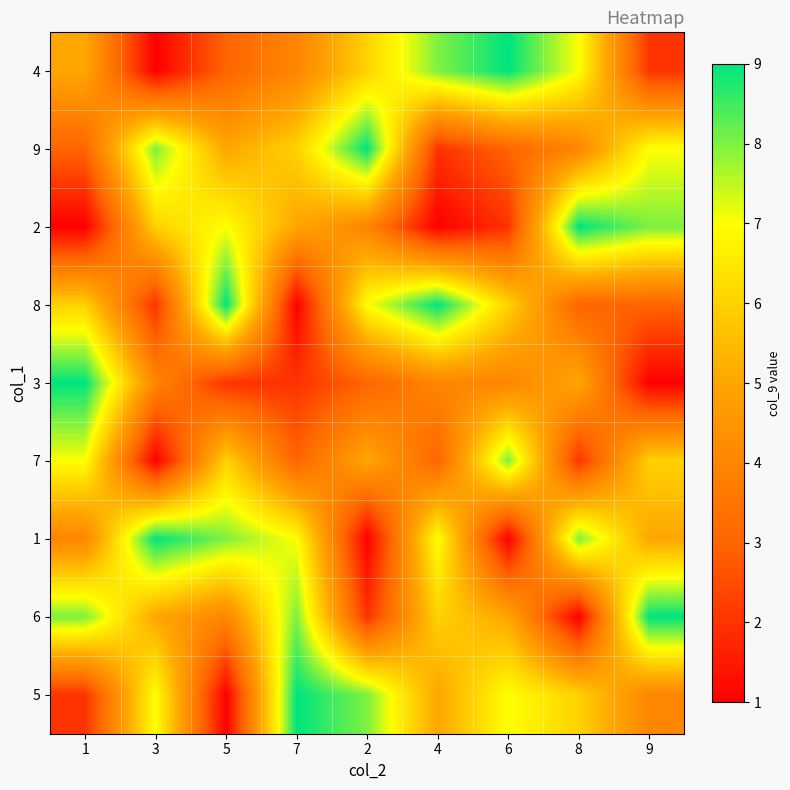

Between 1 and 8, which is larger?

8